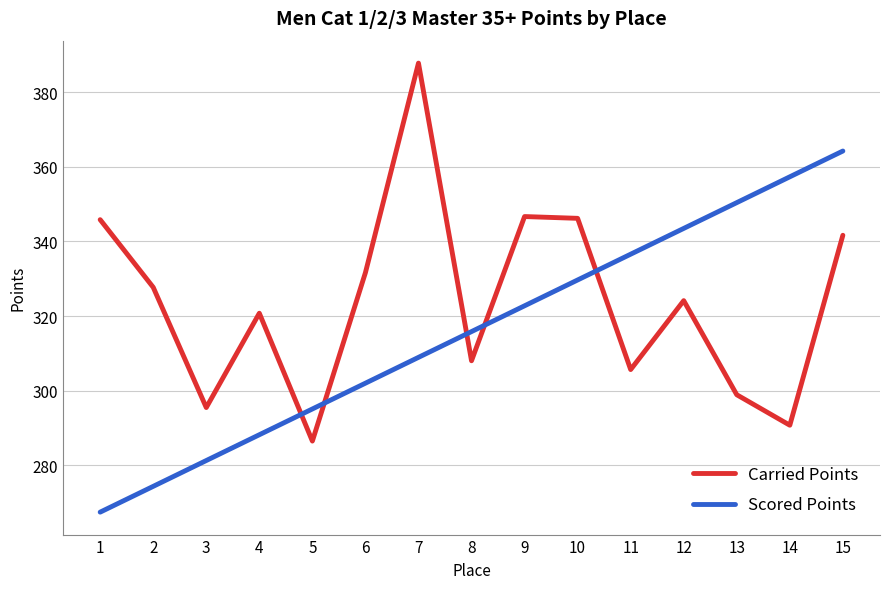

What value does the Scored Points series have at 8?

315.8